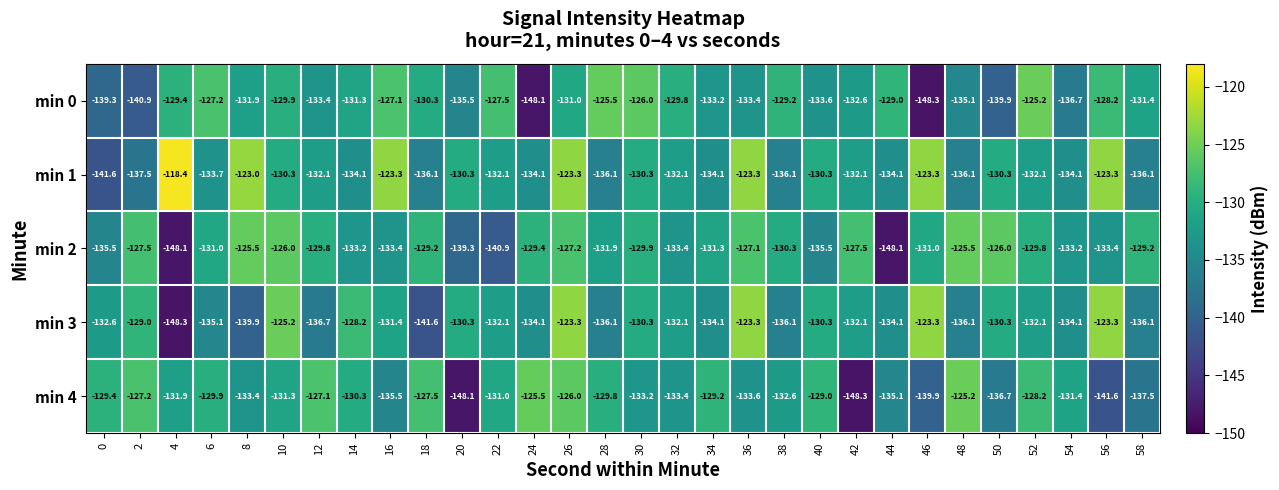

At 2, list the series in order from smallest to largest.

min 0, min 1, min 3, min 2, min 4